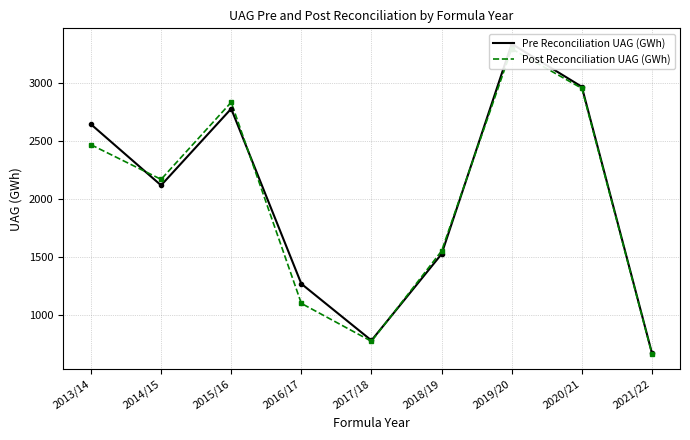

What is the difference between the highest and lowest values at 2015/16?

55.5